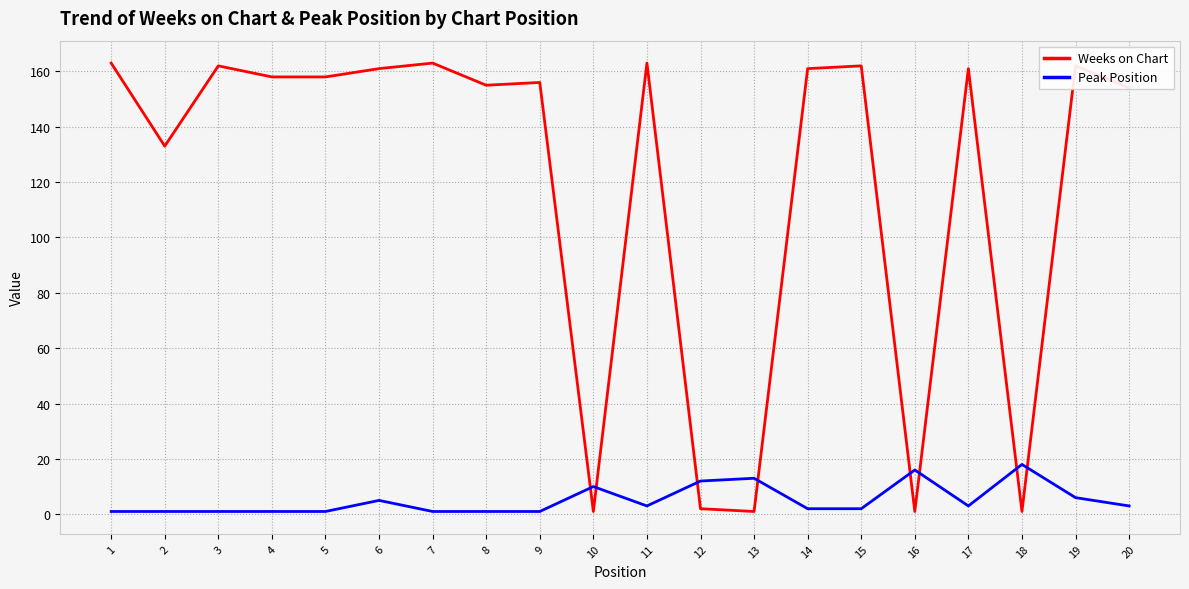

What is the maximum value for Weeks on Chart?

163